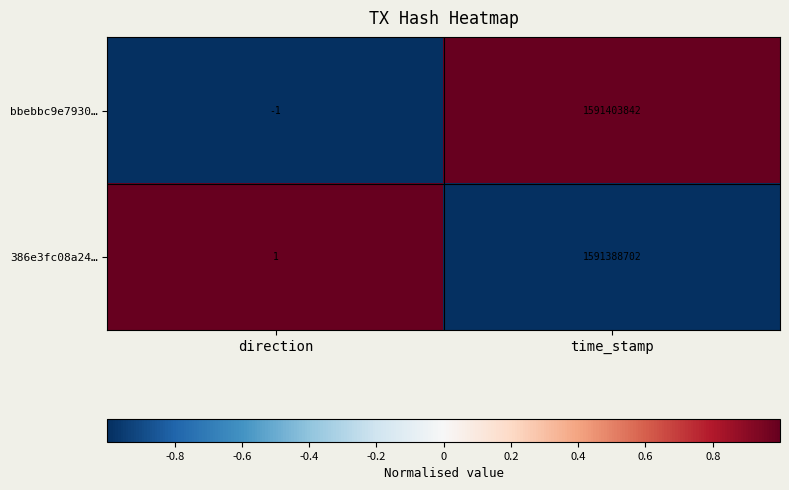

Rank the series at time_stamp from lowest to highest value.

386e3fc08a24…, bbebbc9e7930…